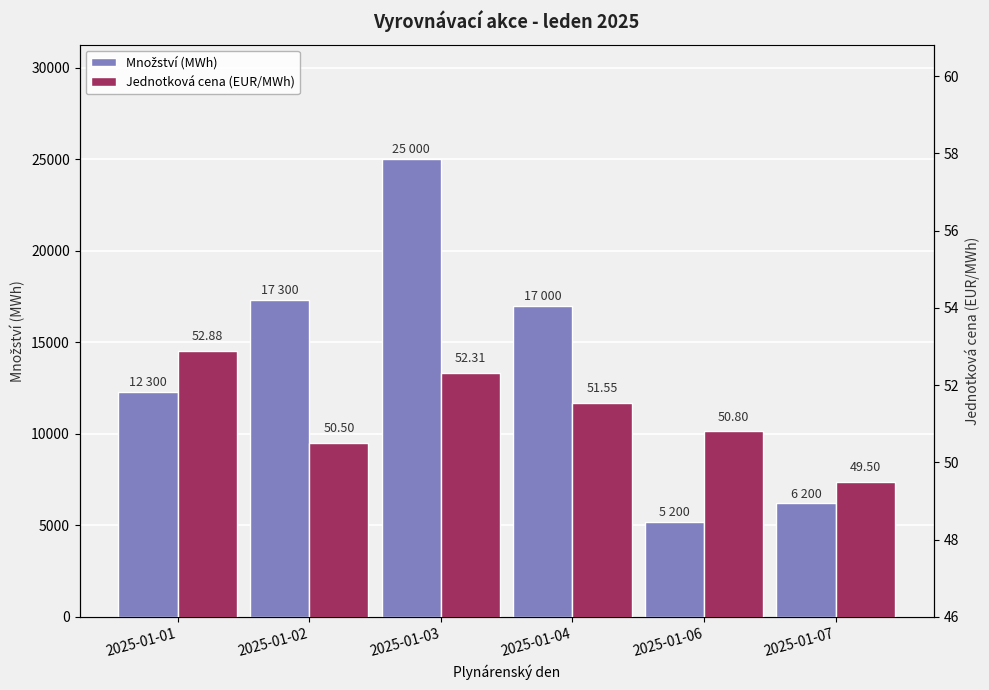

At how many categories does at least one series exceed 7439?

4